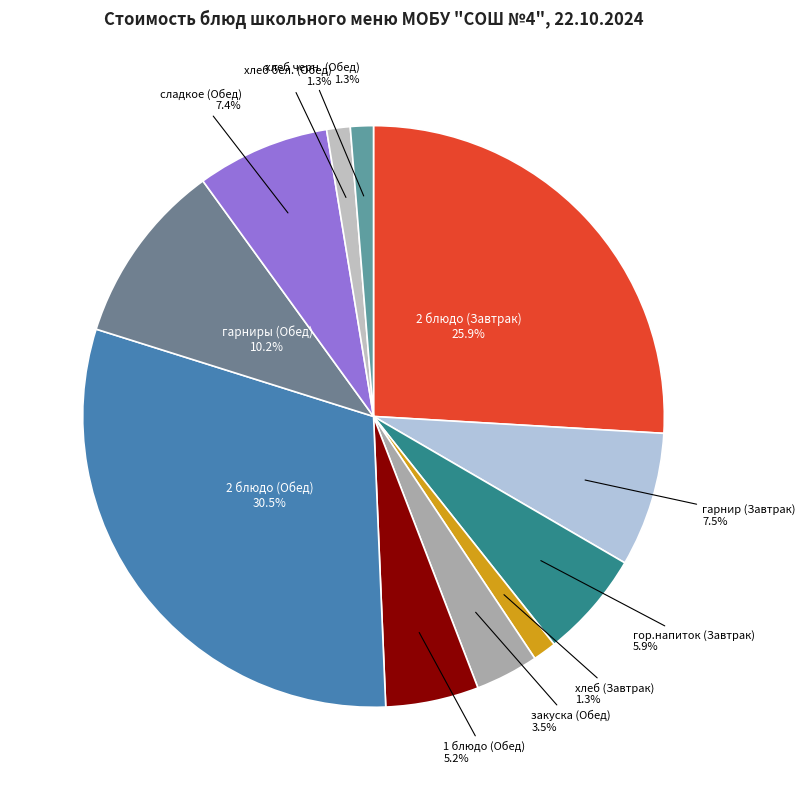

Does any single category account for the majority?

No